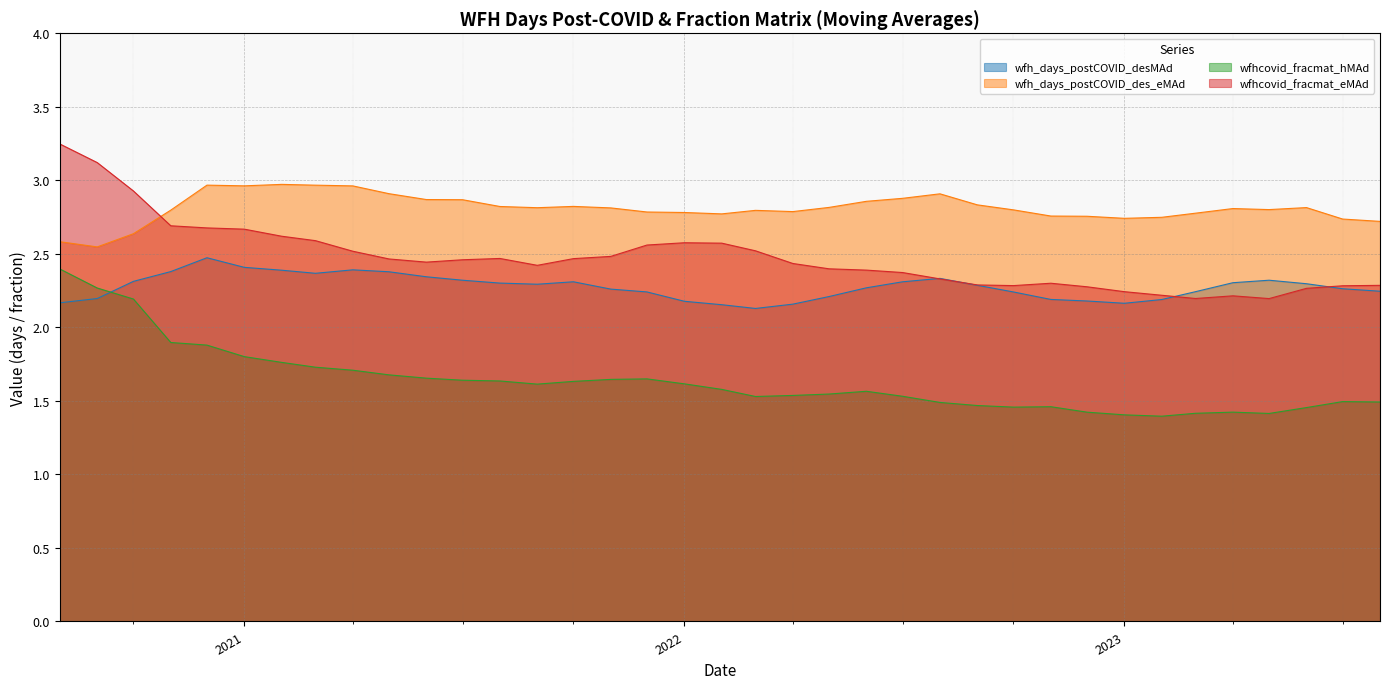

True or false: wfhcovid_fracmat_hMAd has a value of 1.4 at 2023-02-01.

True